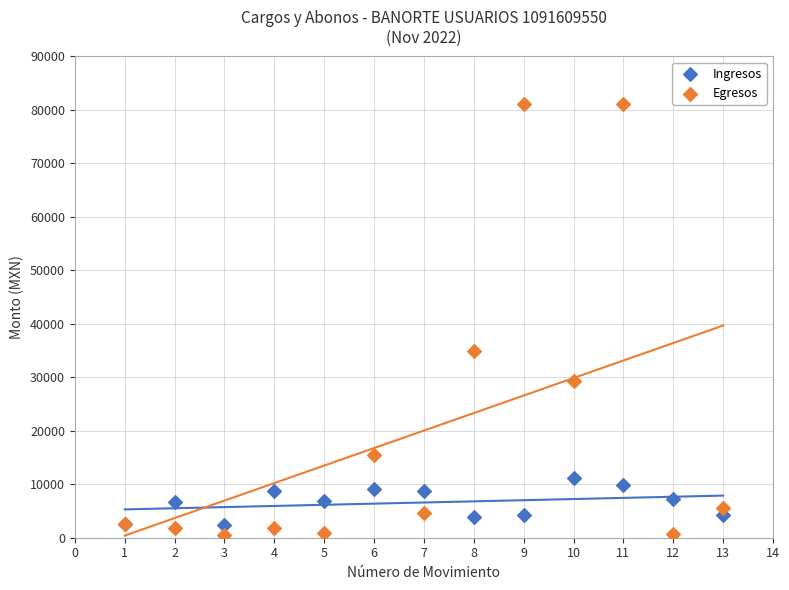

Which series has the widest spread of Y values?

Egresos